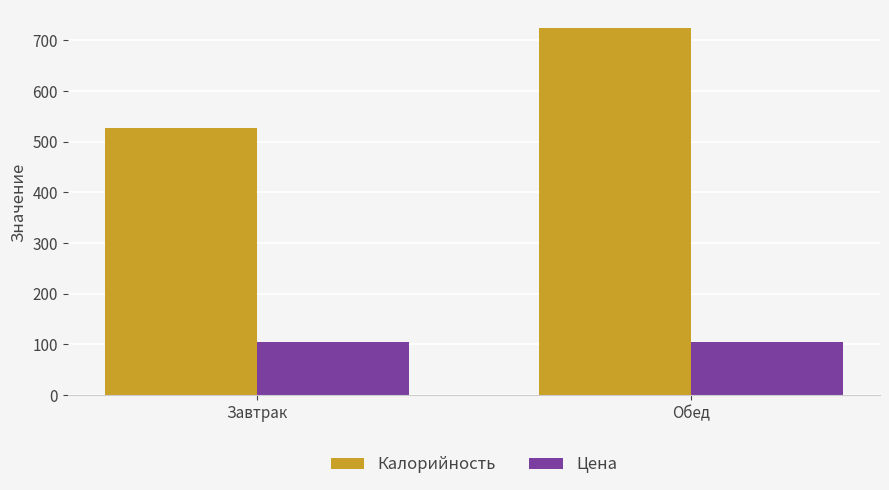

What are all the series names shown in the legend?

Калорийность, Цена